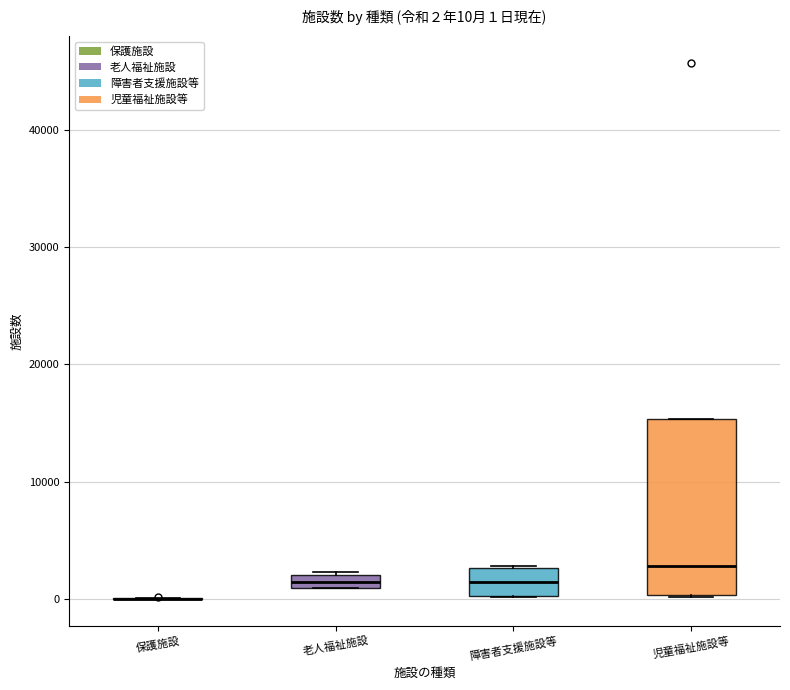

Comparing the boxes themselves (not the whiskers), which one is the tallest?

児童福祉施設等